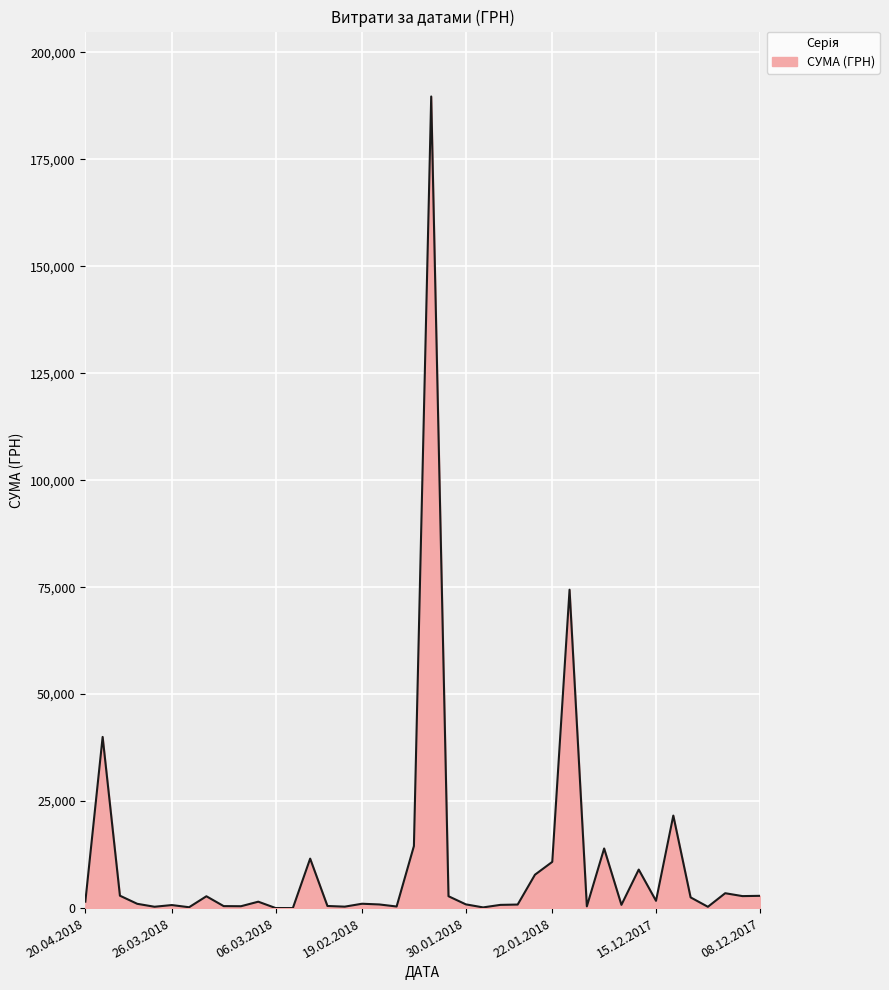

What is the greatest value displayed?

189658.9